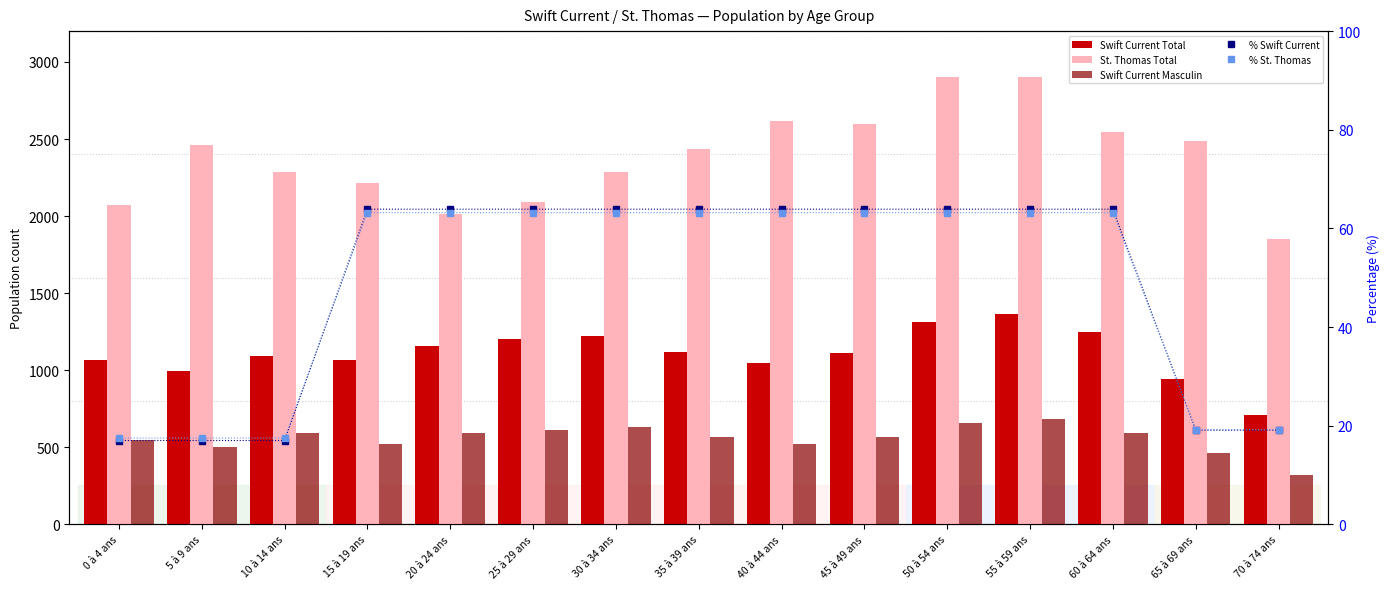

Read the Swift Current Total value at 35 à 39 ans.

1120.0